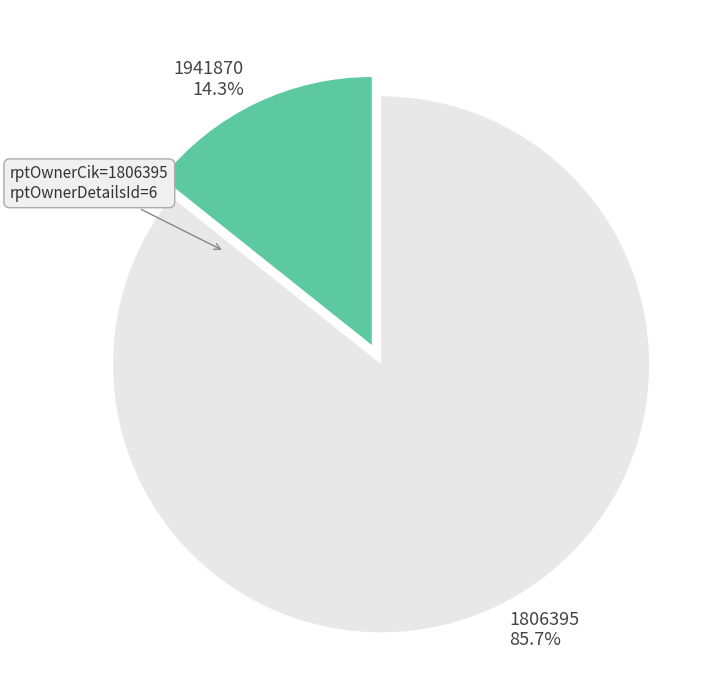

To the nearest percent, what is the combined percentage of 1941870 and 1806395?

100%